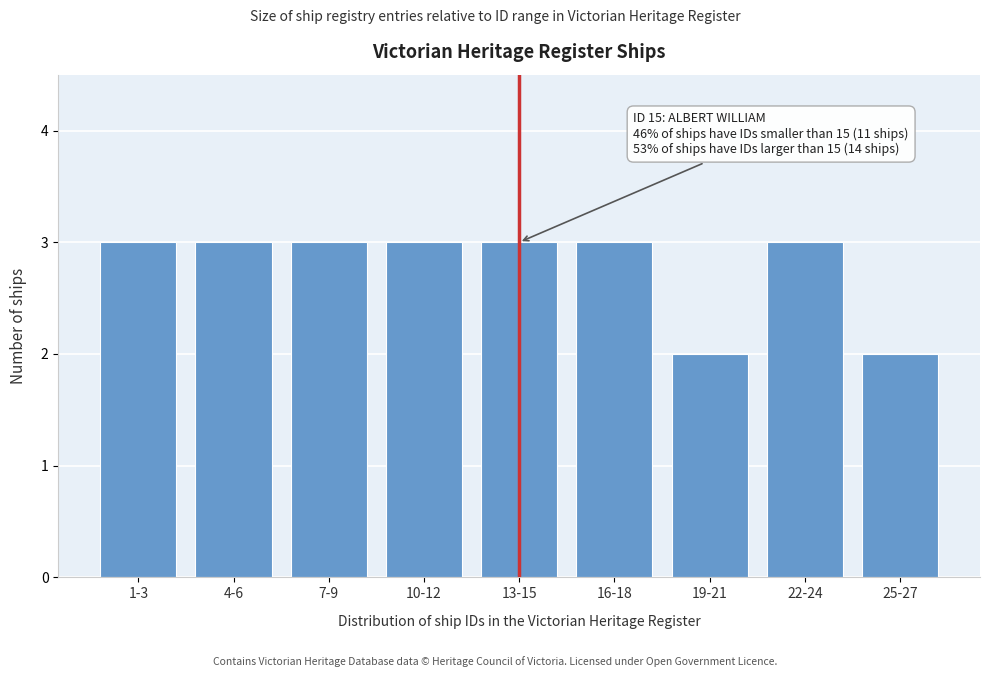

Reading left to right, extract all data points from this chart.

1-3=3	4-6=3	7-9=3	10-12=3	13-15=3	16-18=3	19-21=2	22-24=3	25-27=2